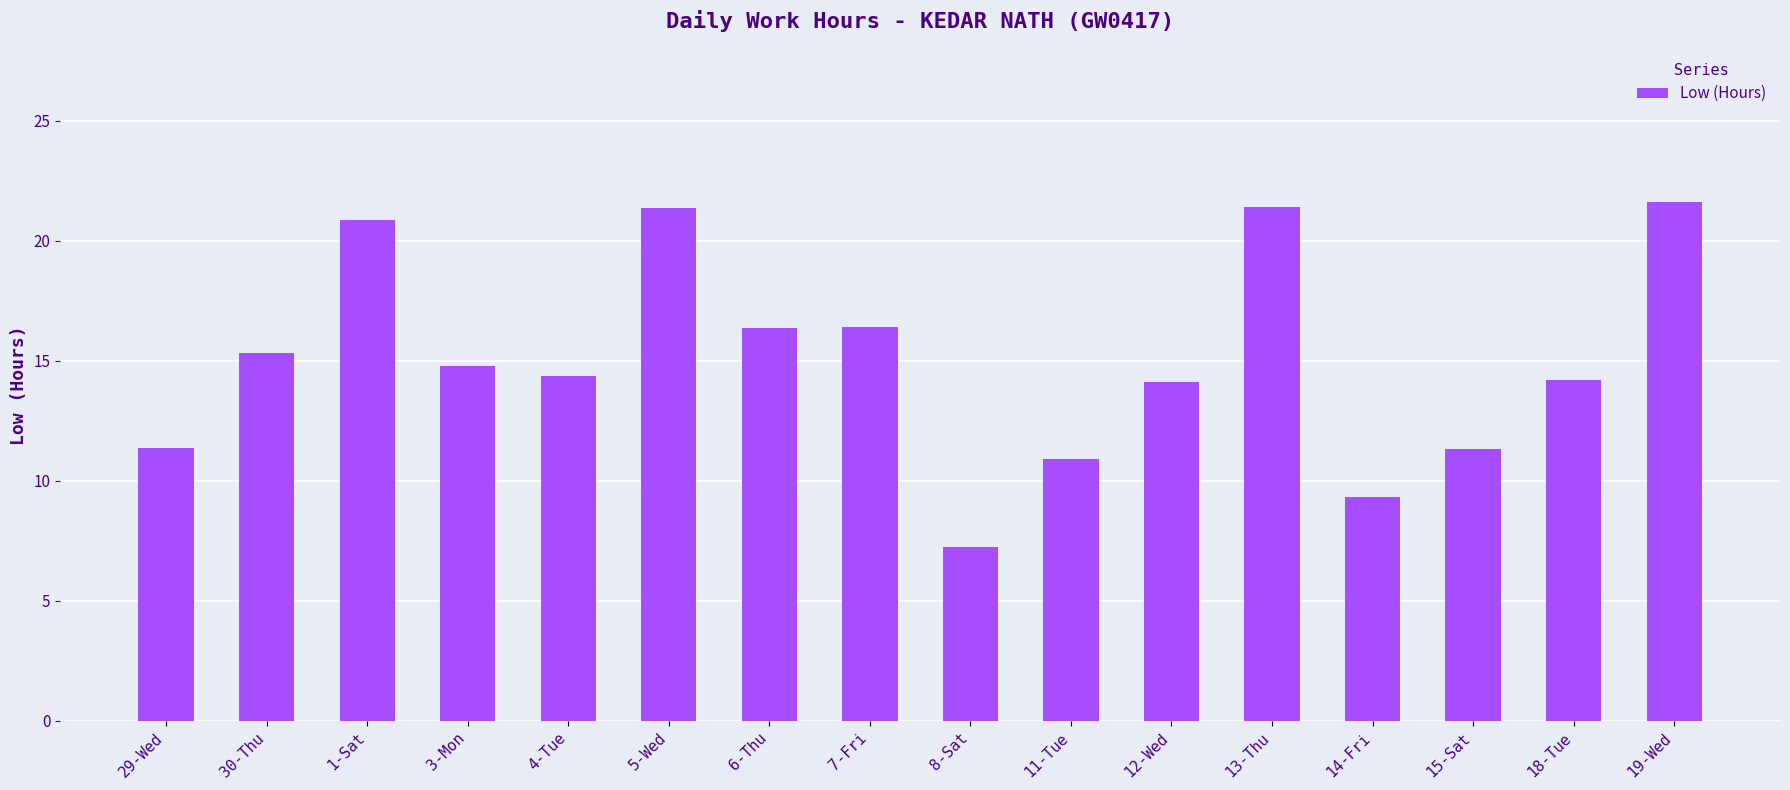

Which has a higher value, 15-Sat or 13-Thu?

13-Thu